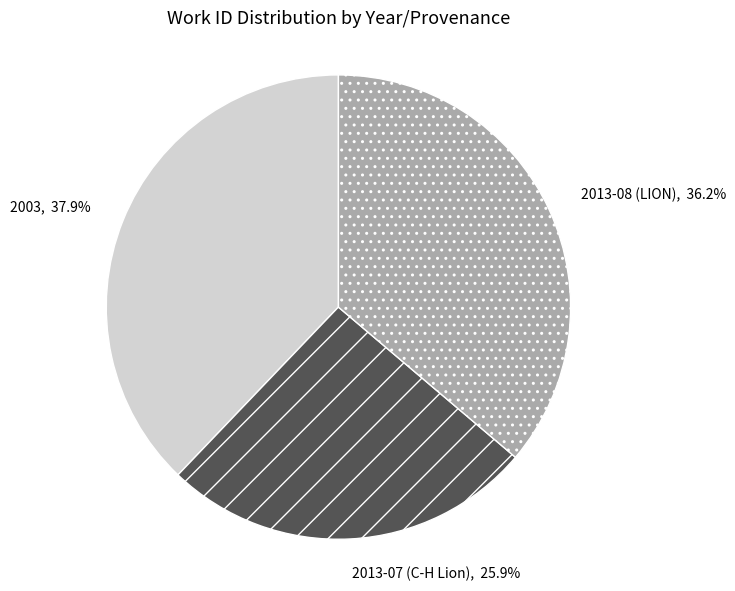

What is the smallest slice in the pie chart?

2013-07 (C-H Lion)